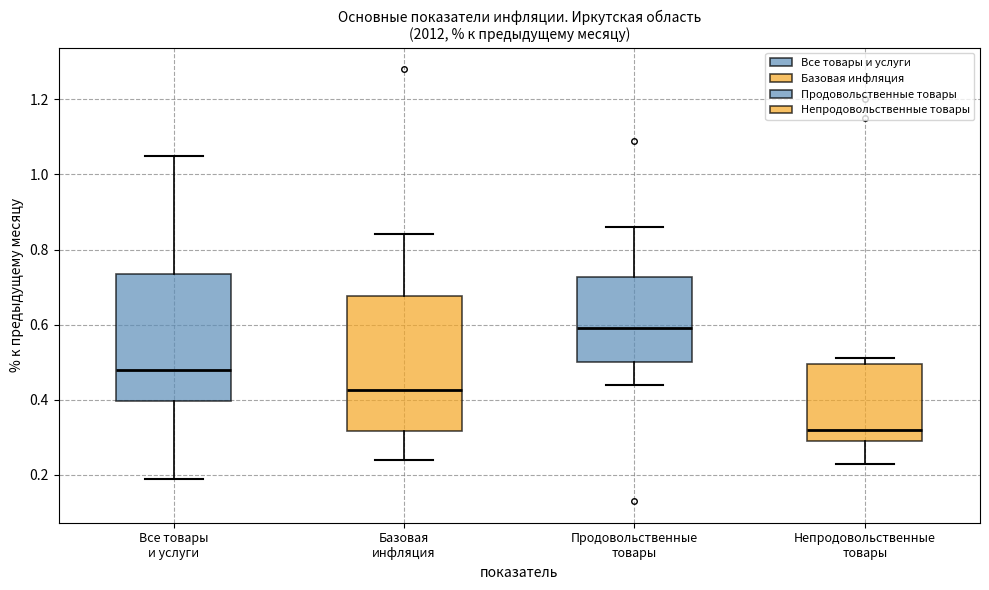

Reading left to right, read every box against the y-axis: the position of its median line, the range the box covers, and the ends of its whiskers. The values are not printed on the chart, so give them approximately, as read against the axis.

Все товары и услуги: median 0.48, box 0.40 to 0.74, whiskers 0.20 to 1.06
Базовая инфляция: median 0.42, box 0.32 to 0.68, whiskers 0.24 to 0.84
Продовольственные товары: median 0.60, box 0.50 to 0.72, whiskers 0.44 to 0.86
Непродовольственные товары: median 0.32, box 0.30 to 0.50, whiskers 0.24 to 0.52